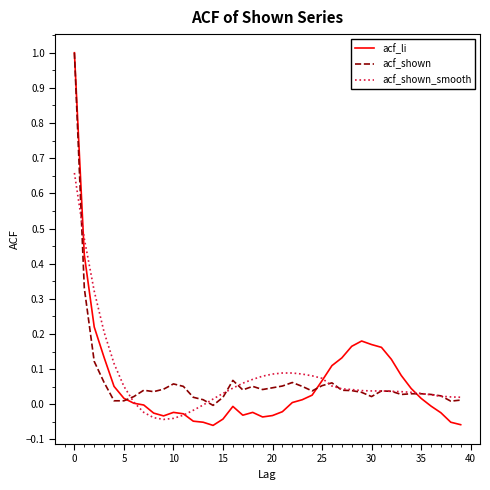

What is the sum of all acf_shown values?

2.8